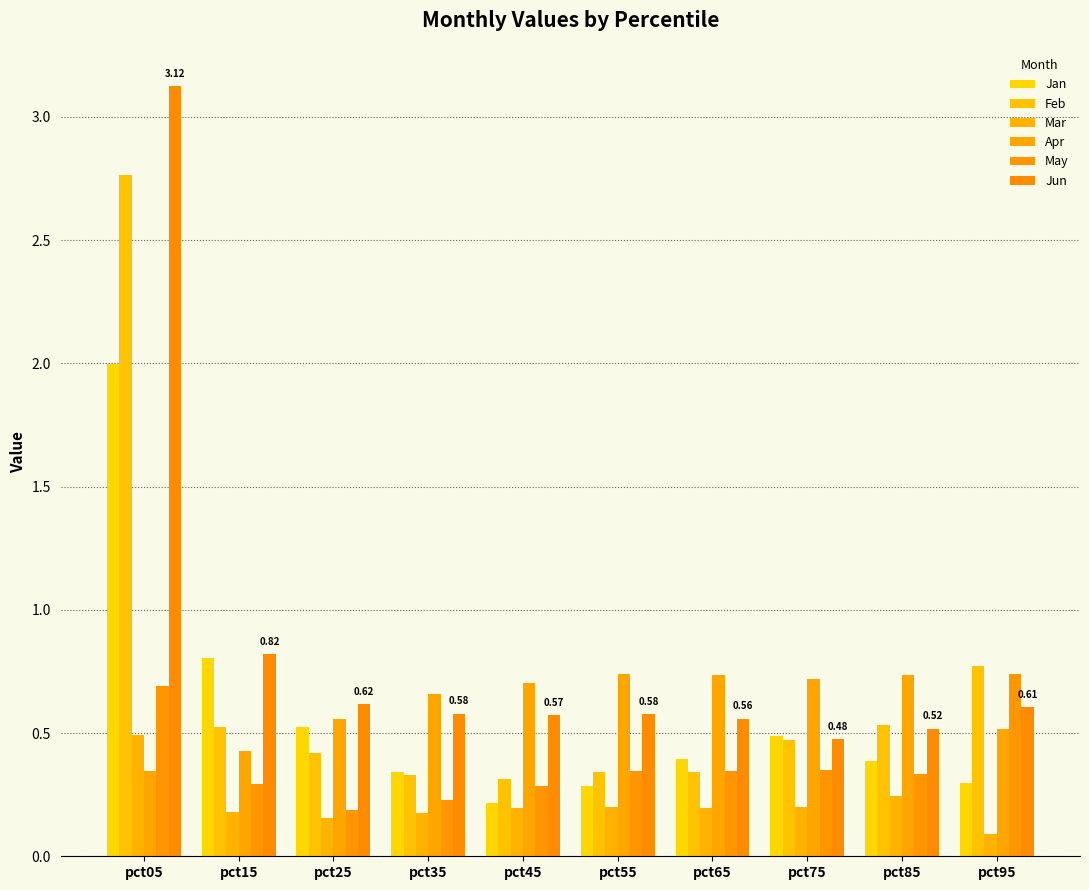

At which label is Jan closest to 1?

pct15